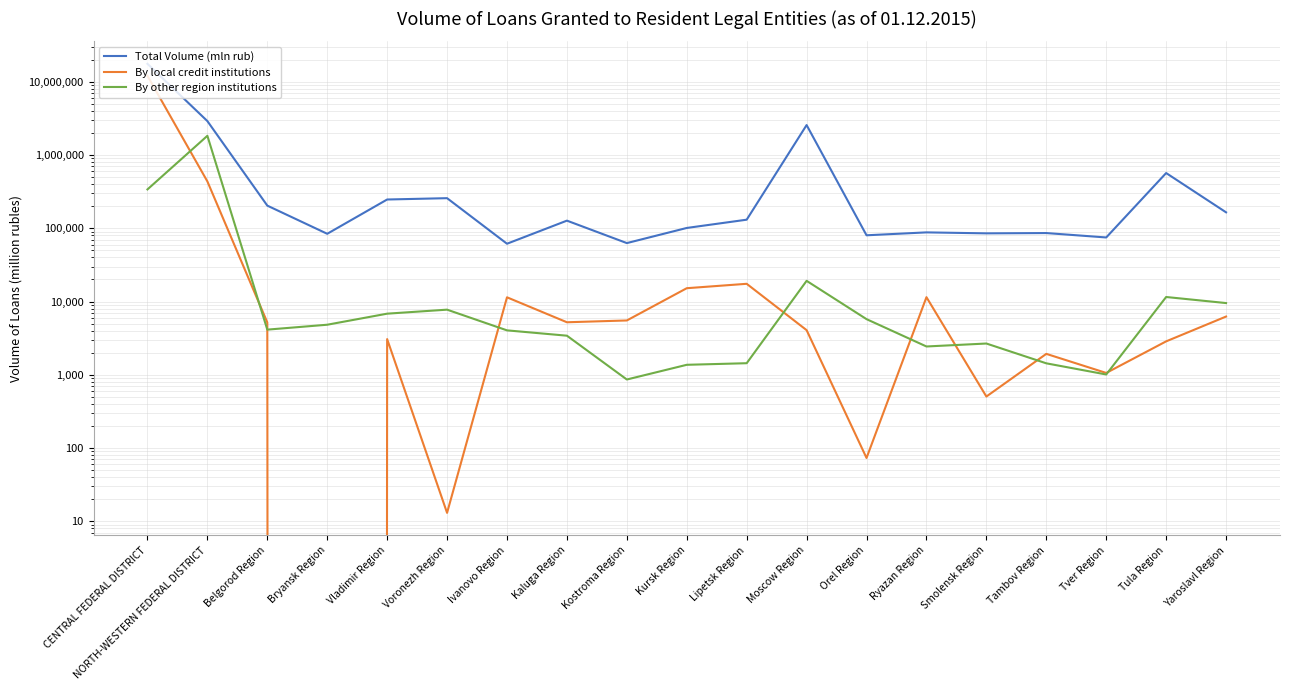

Which category has the highest value across all series?

CENTRAL FEDERAL DISTRICT